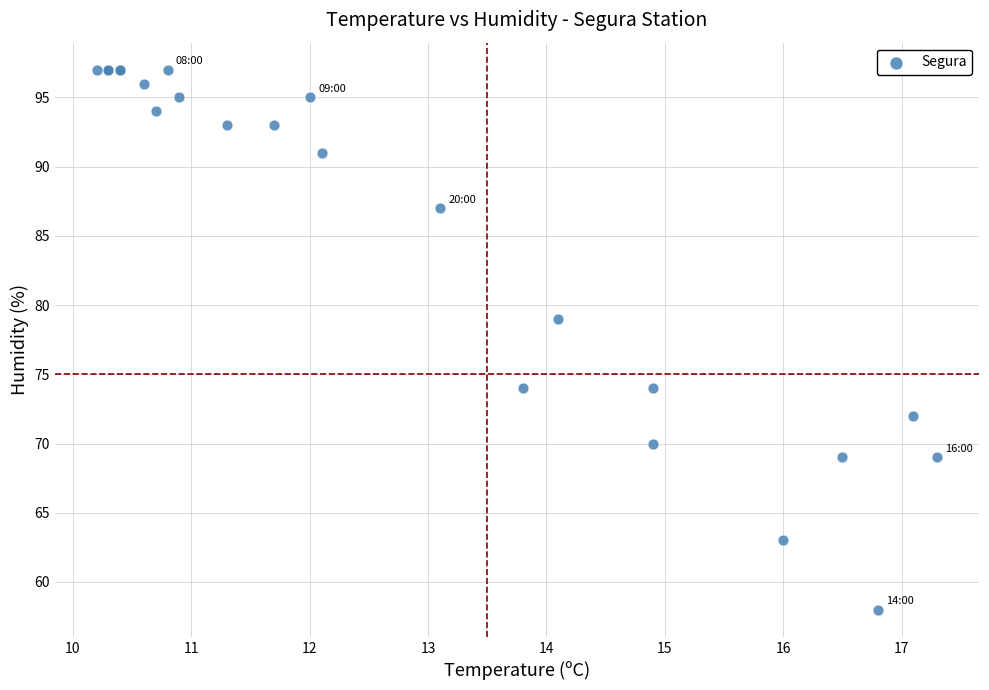

What Y value in the scatter plot is closest to 77?

79